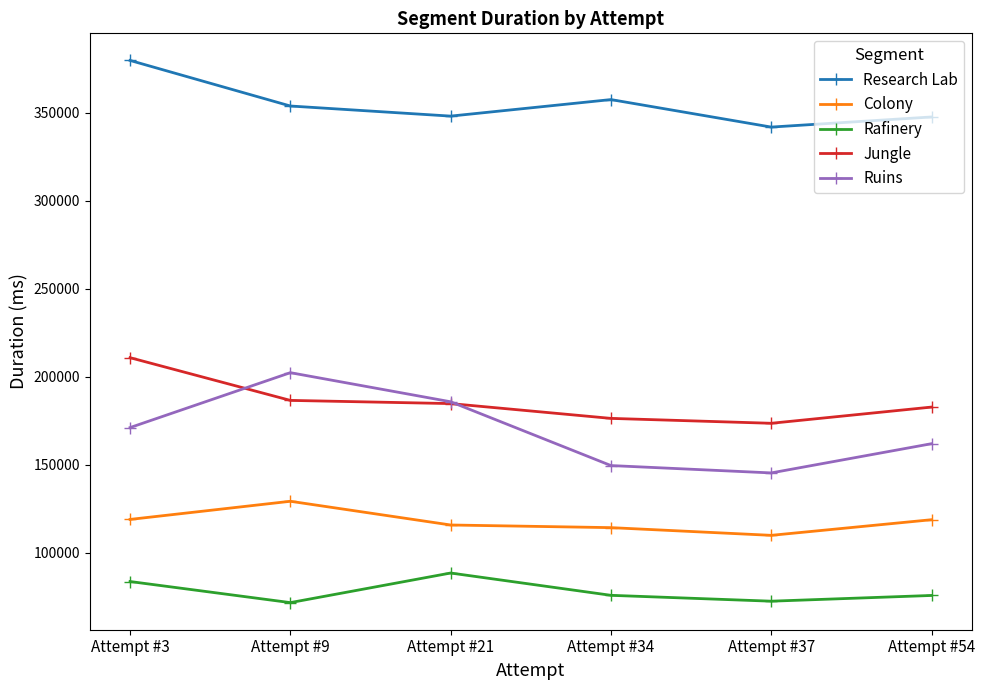

At which label does Jungle first exceed 184708?

Attempt #3